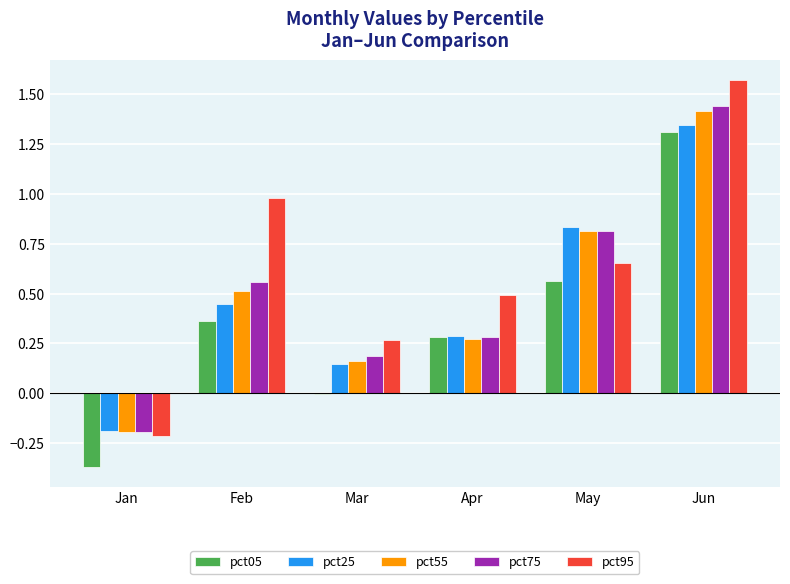

Which series has the largest total across all categories?

pct95